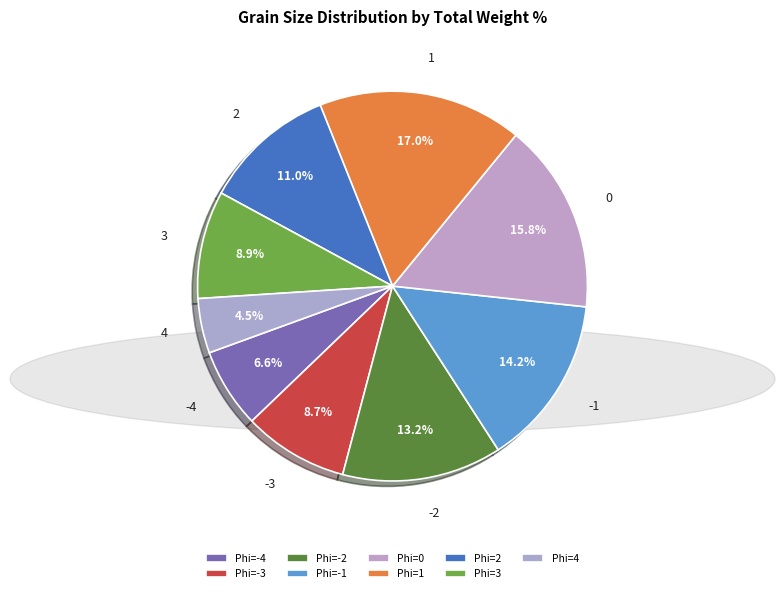

How many segments does this pie chart have?

9